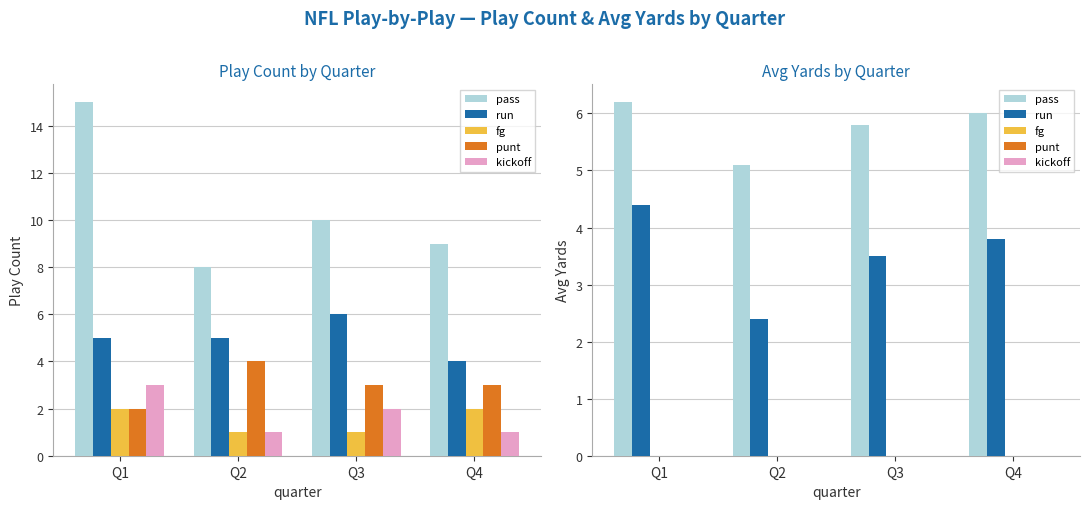

What is the total value across all series at Q2?

7.5